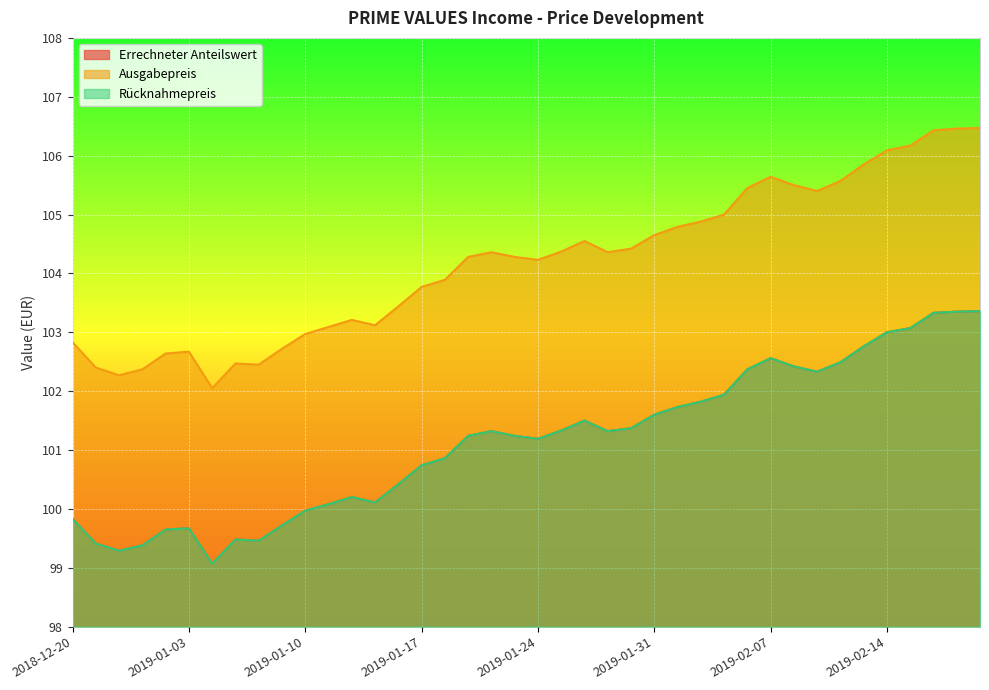

At 2019-01-14, list the series in order from smallest to largest.

Errechneter Anteilswert, Rücknahmepreis, Ausgabepreis